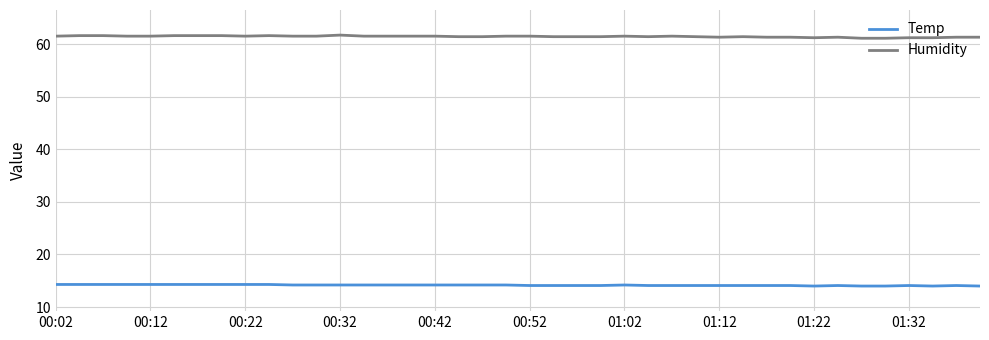

What is the maximum value shown in the chart?

61.7